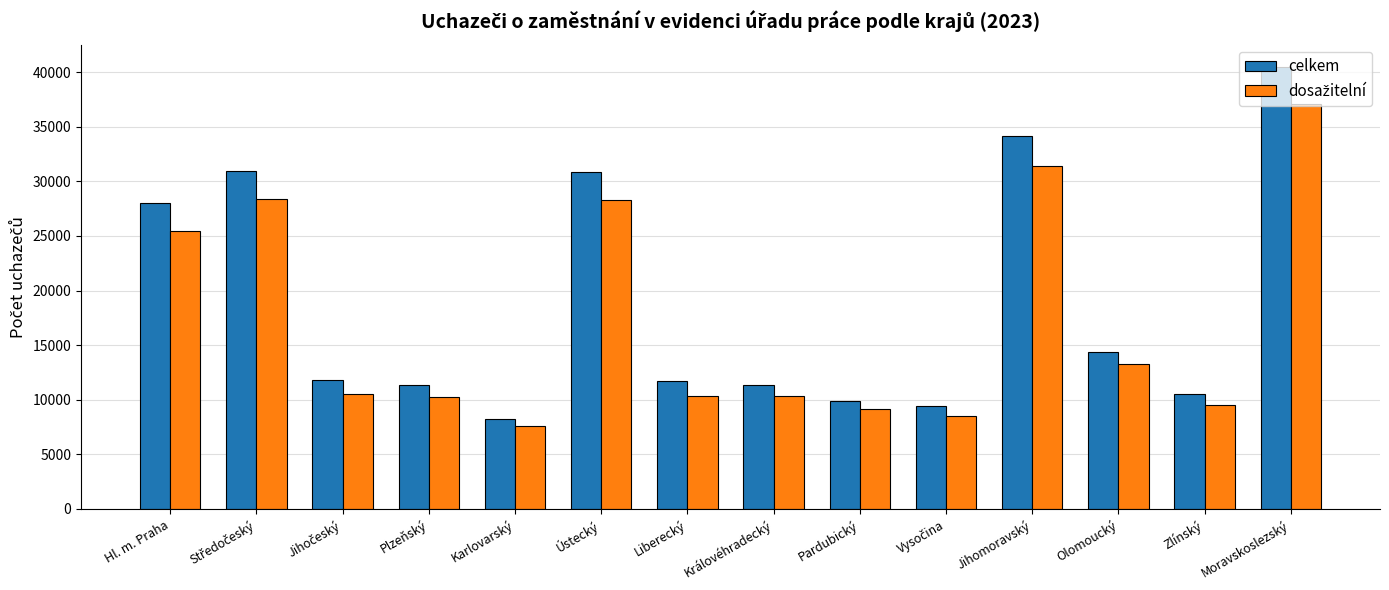

What is the minimum value for celkem?

8226